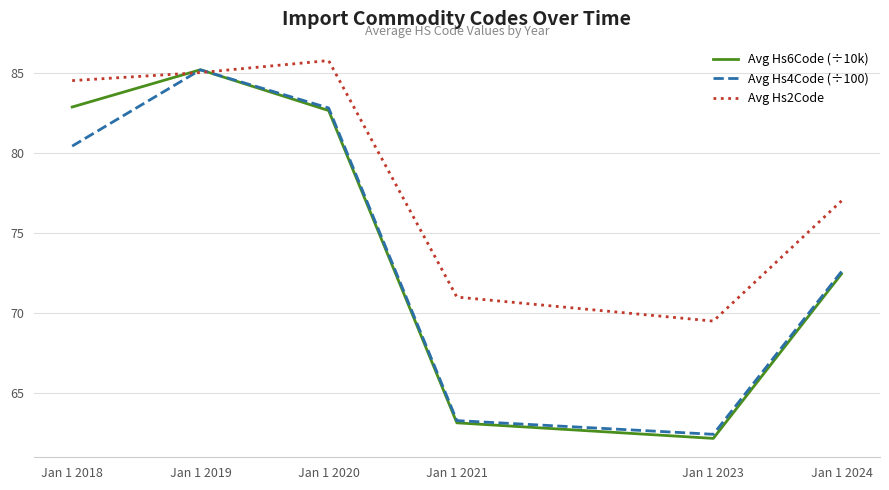

What is the greatest value displayed?

85.8